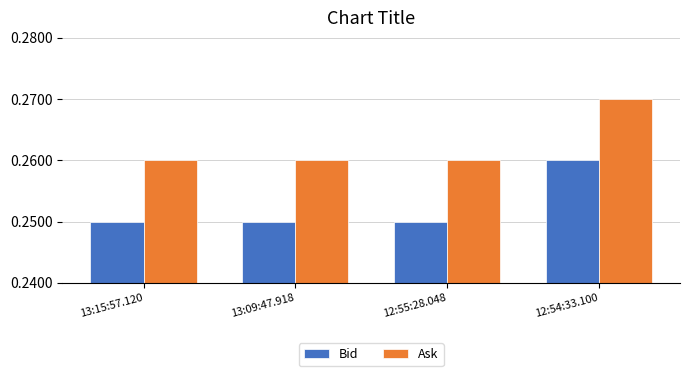

Is it true that Ask equals 0.1 at 12:54:33.100?

False